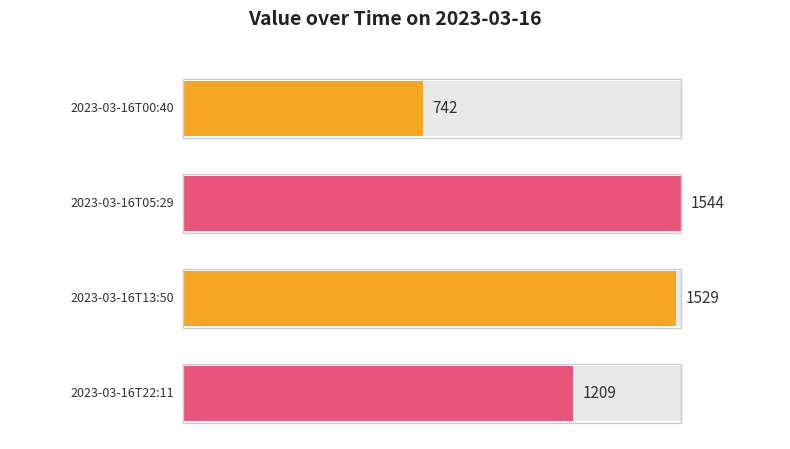

How many bars are there in total?

4